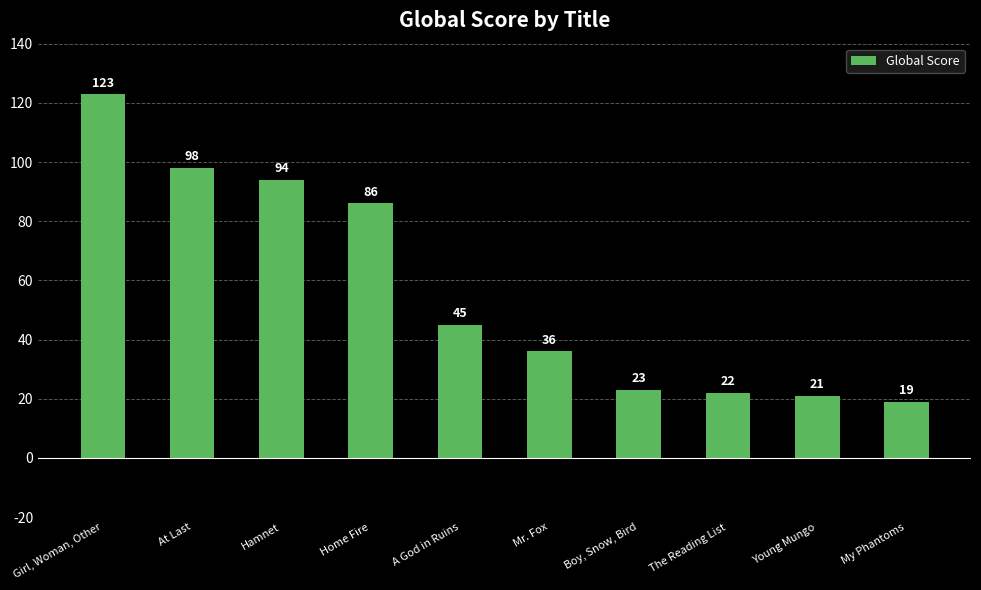

Reading left to right, transcribe all the data shown in this chart.

123	98	94	86	45	36	23	22	21	19